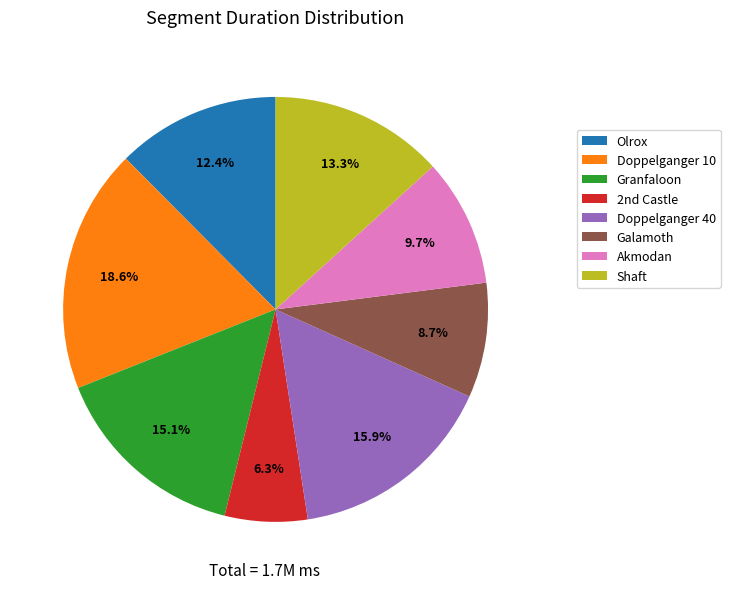

How many slices are in this pie chart?

8